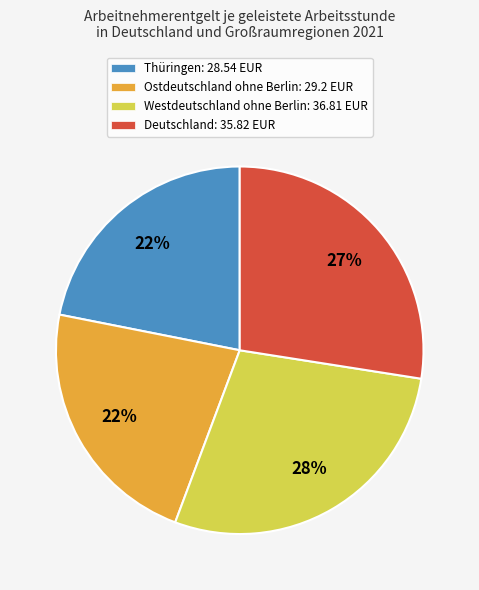

To the nearest percent, what is the difference between the largest and smallest slice percentages?

6%